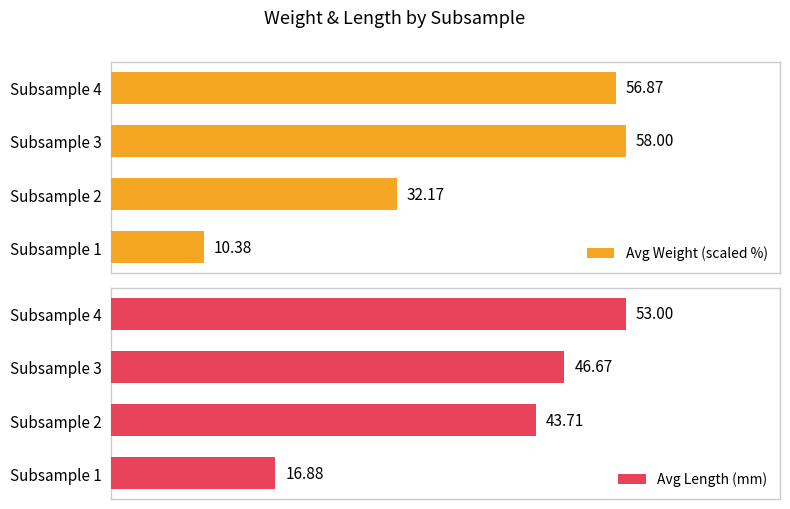

What is the lowest value of the Avg Length (mm) series?

16.9